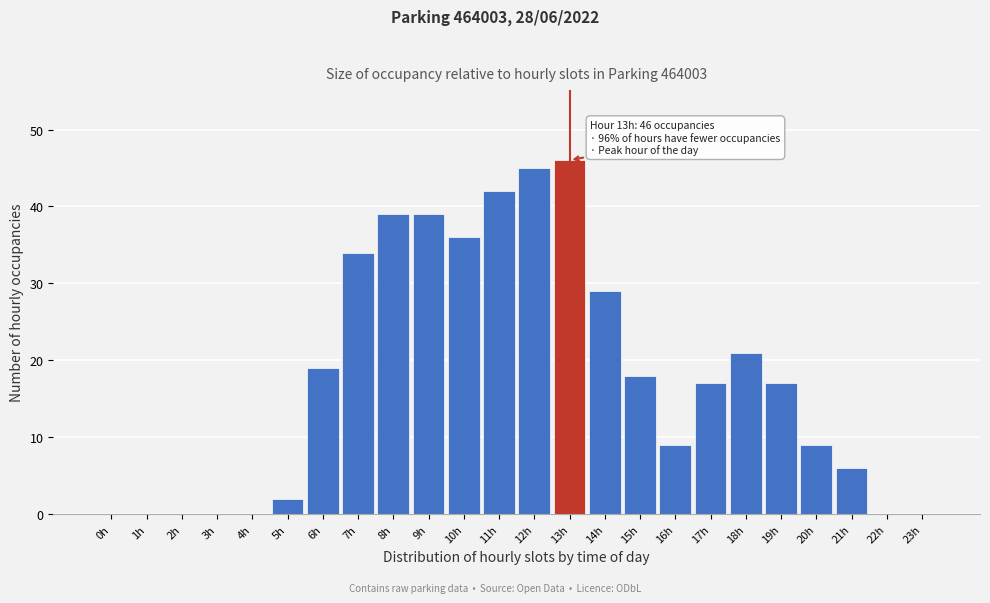

Reading right to left, what are all the values shown in this chart?

23h=0	22h=0	21h=6	20h=9	19h=17	18h=21	17h=17	16h=9	15h=18	14h=29	13h=46	12h=45	11h=42	10h=36	9h=39	8h=39	7h=34	6h=19	5h=2	4h=0	3h=0	2h=0	1h=0	0h=0